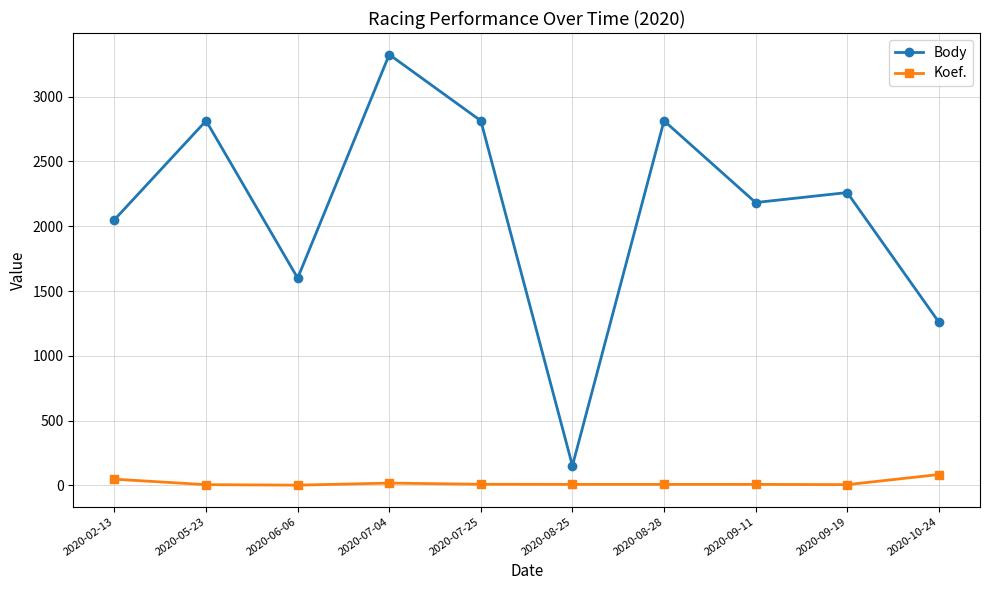

Does the chart display data point markers on the line(s)?

Yes